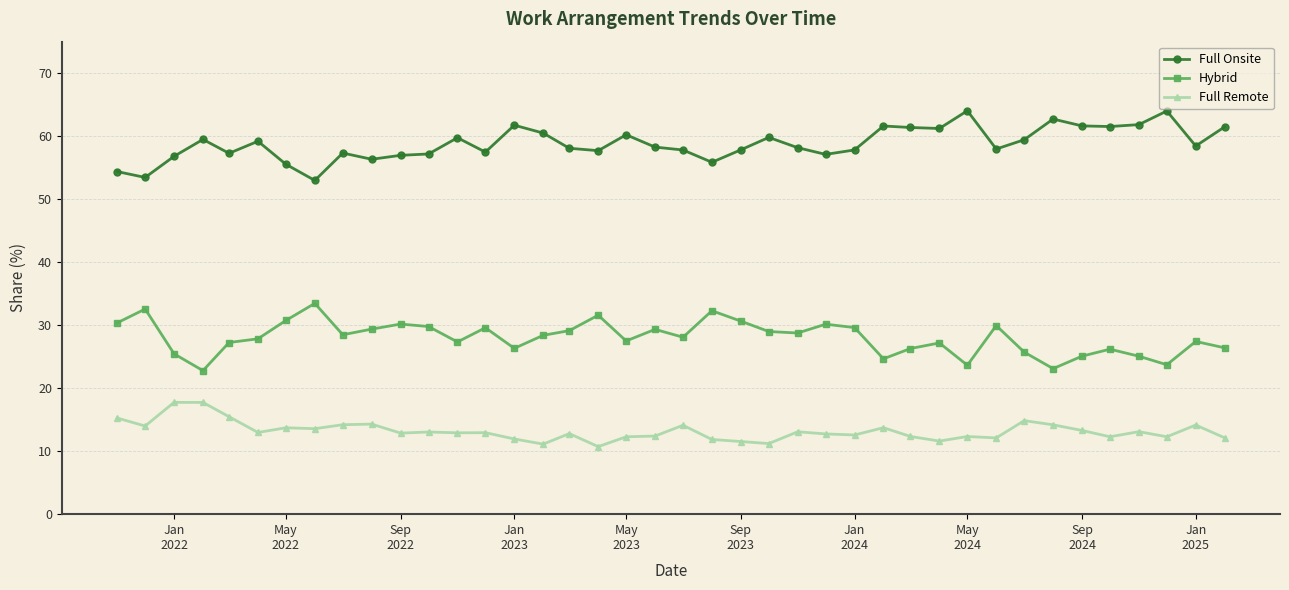

In Hybrid, how many points are lower than both neighbors (excluding endpoints)?

11